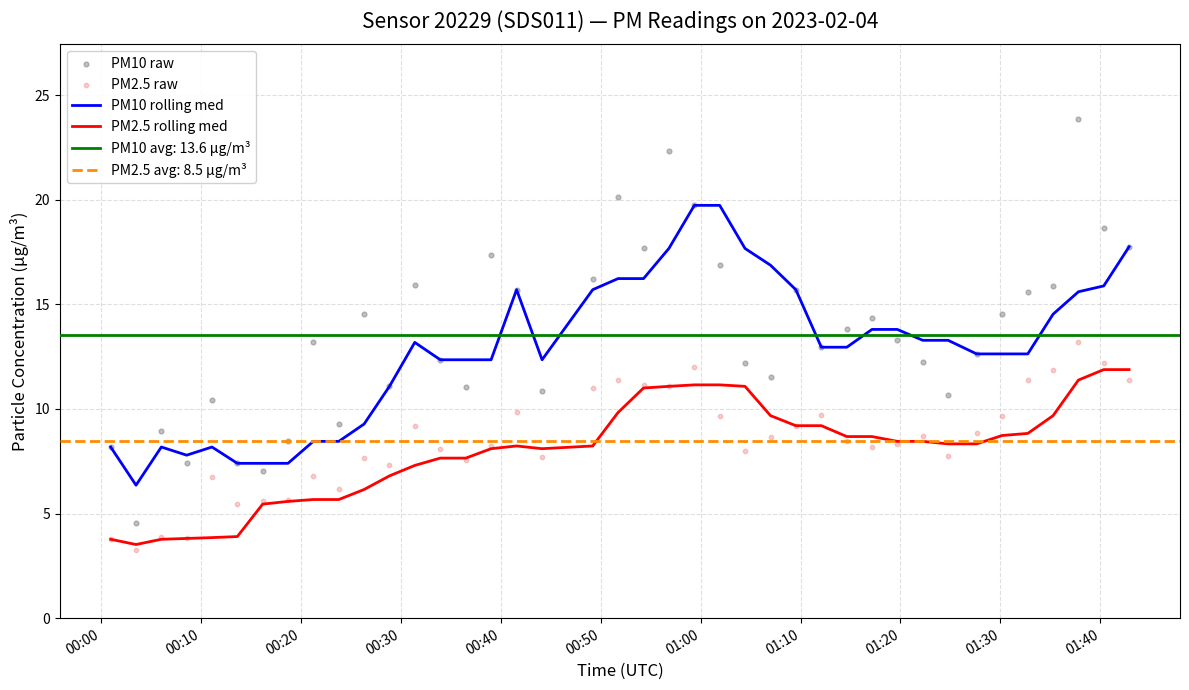

At how many categories does at least one series exceed 19?

5